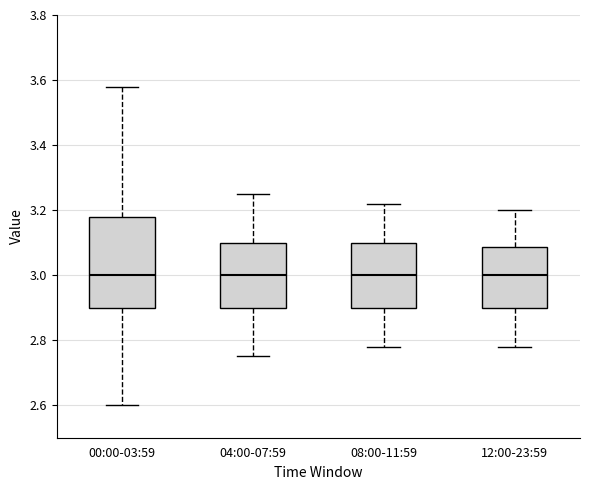

Which box is the tallest, from its lower edge to its upper edge?

00:00-03:59